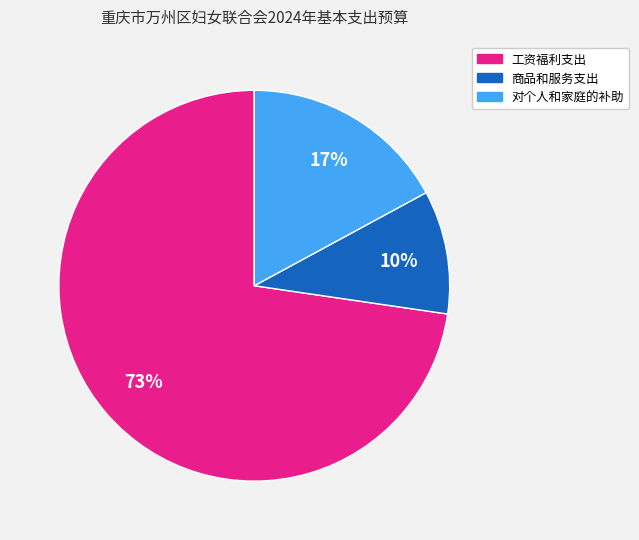

How many segments does this pie chart have?

3